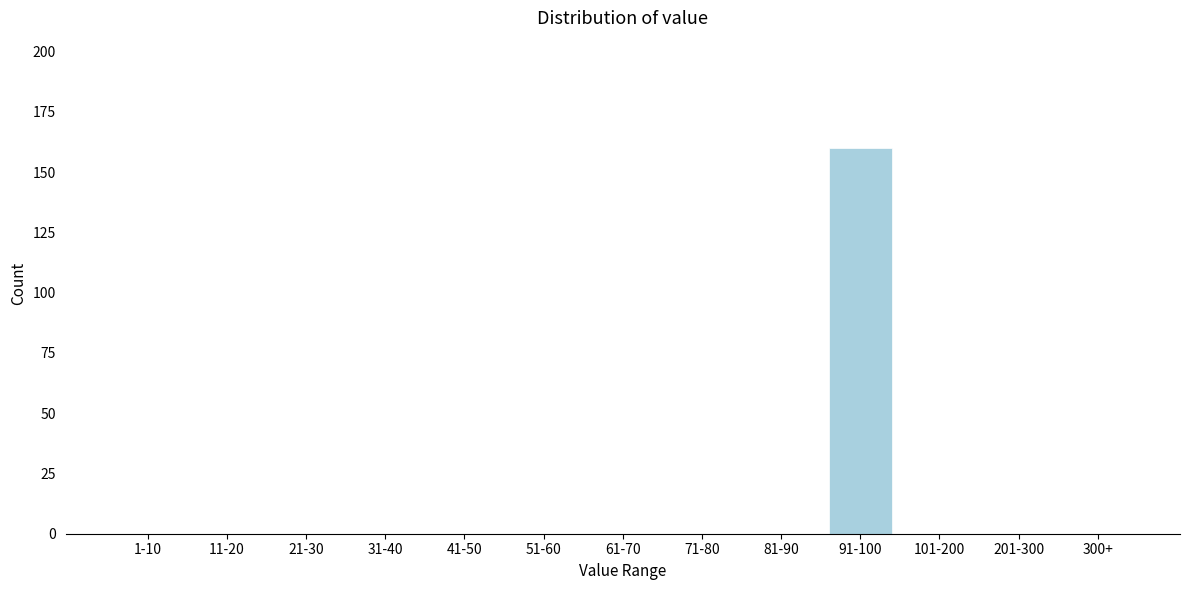

Reading left to right, transcribe all the data shown in this chart.

1-10=0	11-20=0	21-30=0	31-40=0	41-50=0	51-60=0	61-70=0	71-80=0	81-90=0	91-100=160	101-200=0	201-300=0	300+=0